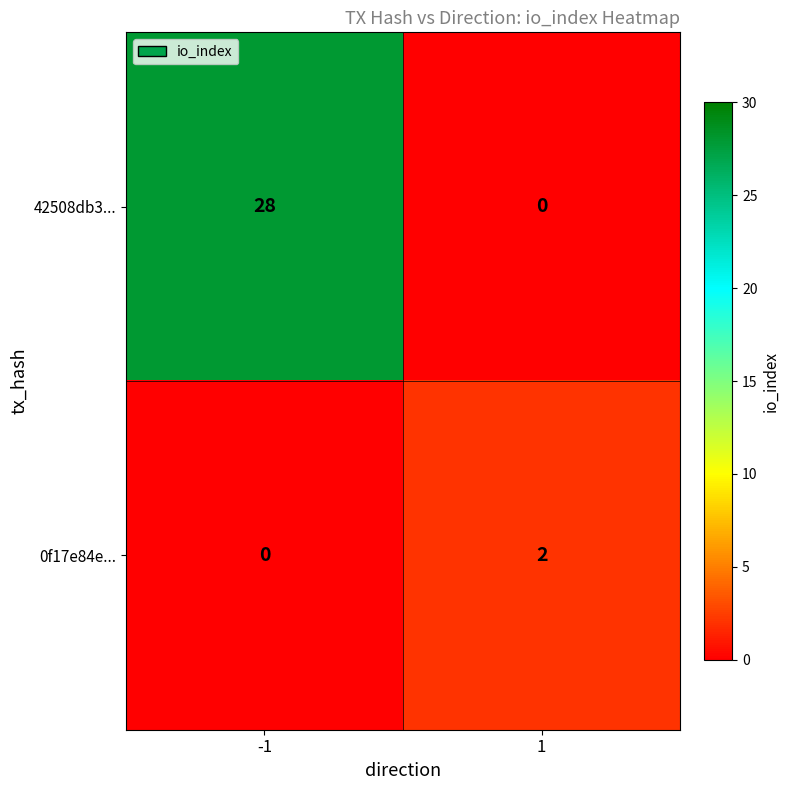

What is the maximum value shown in the chart?

28